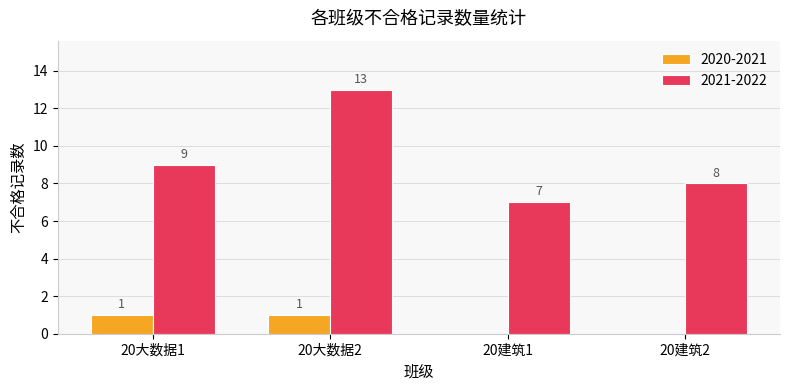

Reading left to right, what are all the values shown in this chart?

2020-2021: 20大数据1=1	20大数据2=1	20建筑1=0	20建筑2=0
2021-2022: 20大数据1=9	20大数据2=13	20建筑1=7	20建筑2=8